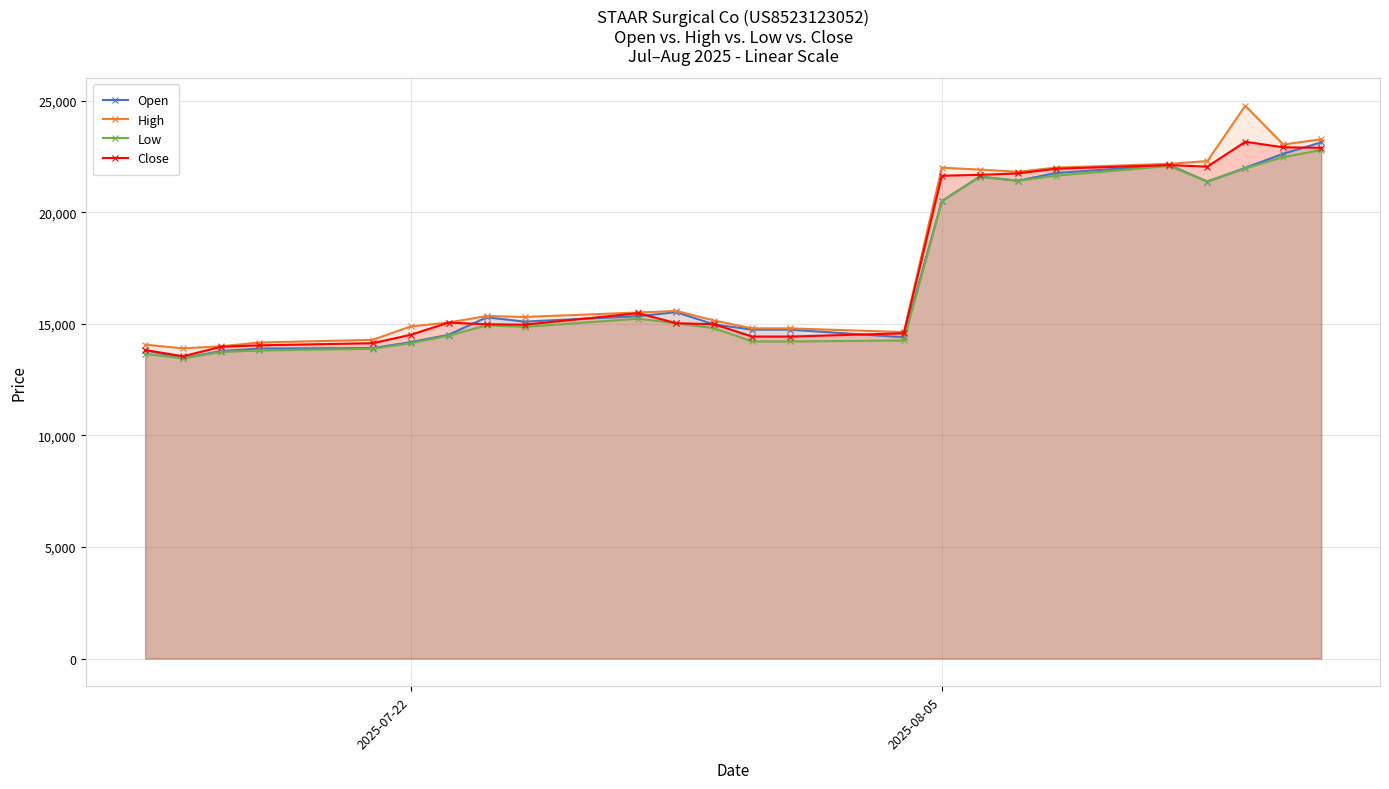

How many lines are shown in the chart?

4